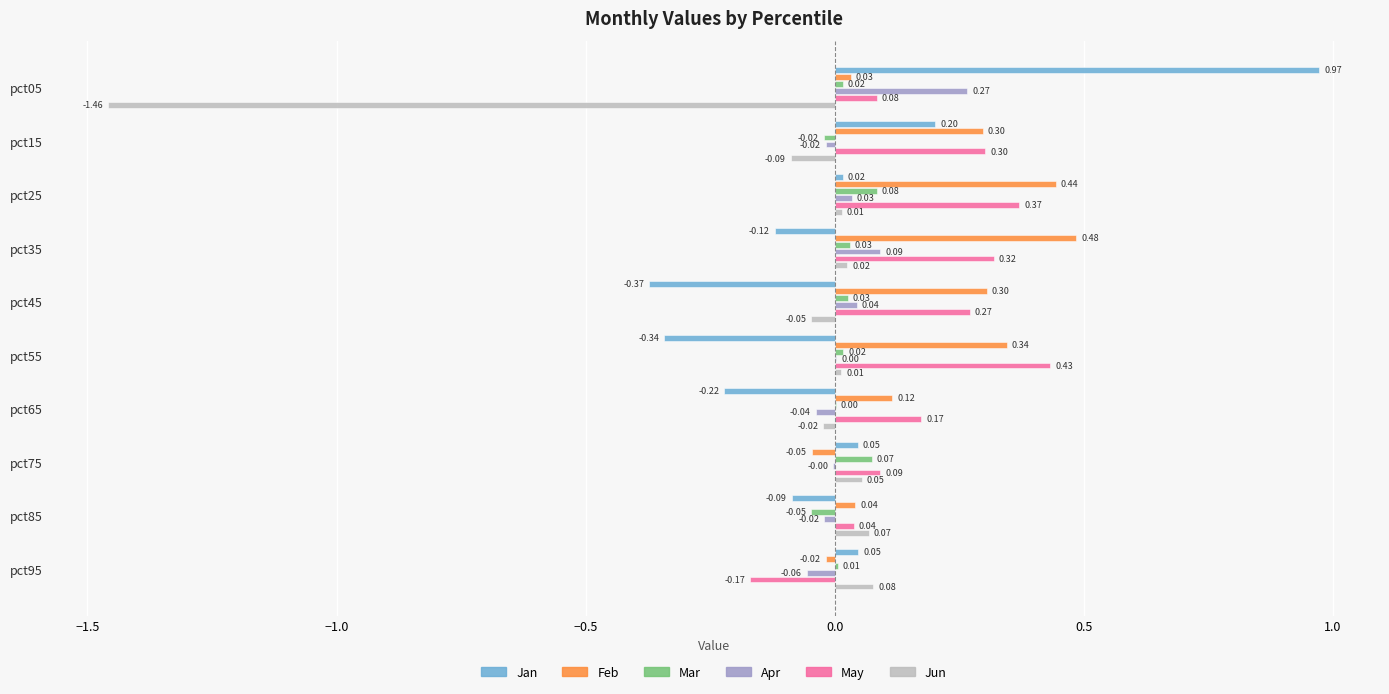

What is the sum of the Feb values at pct45 and pct25?

0.7